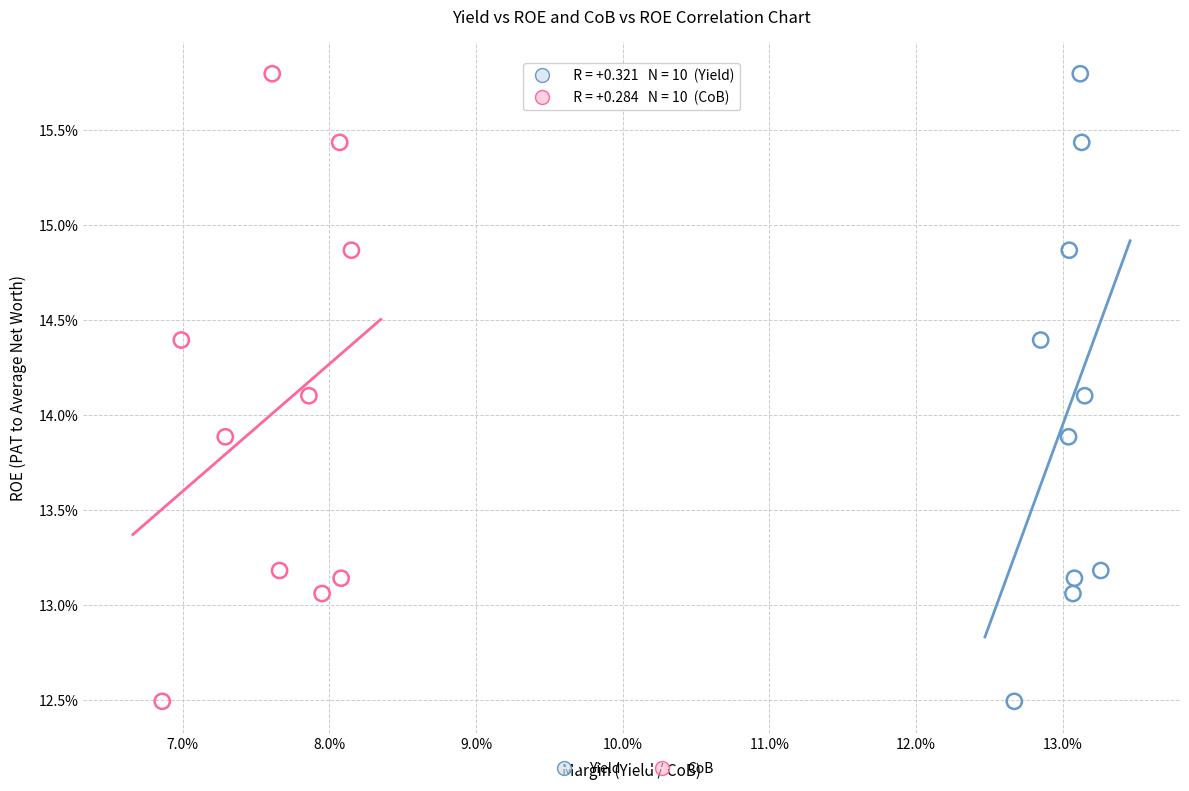

What are all the series names shown in the legend?

Yield, CoB